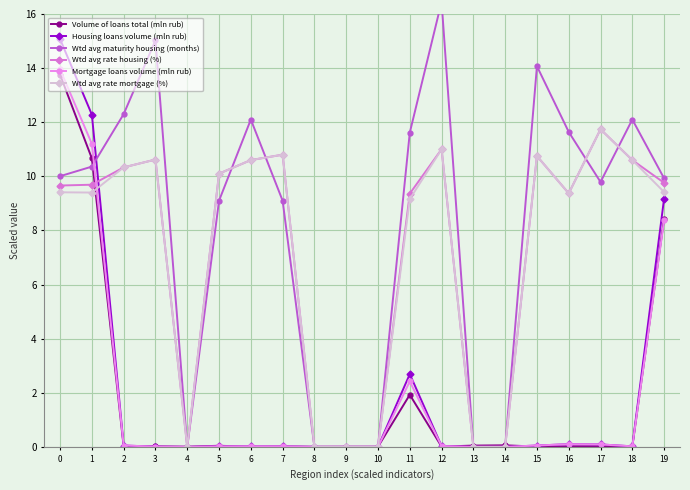

List the labels in order of Housing loans volume (mln rub) value, smallest first.

4, 8, 9, 10, 13, 14, 3, 5, 6, 7, 18, 12, 2, 15, 17, 16, 11, 19, 1, 0